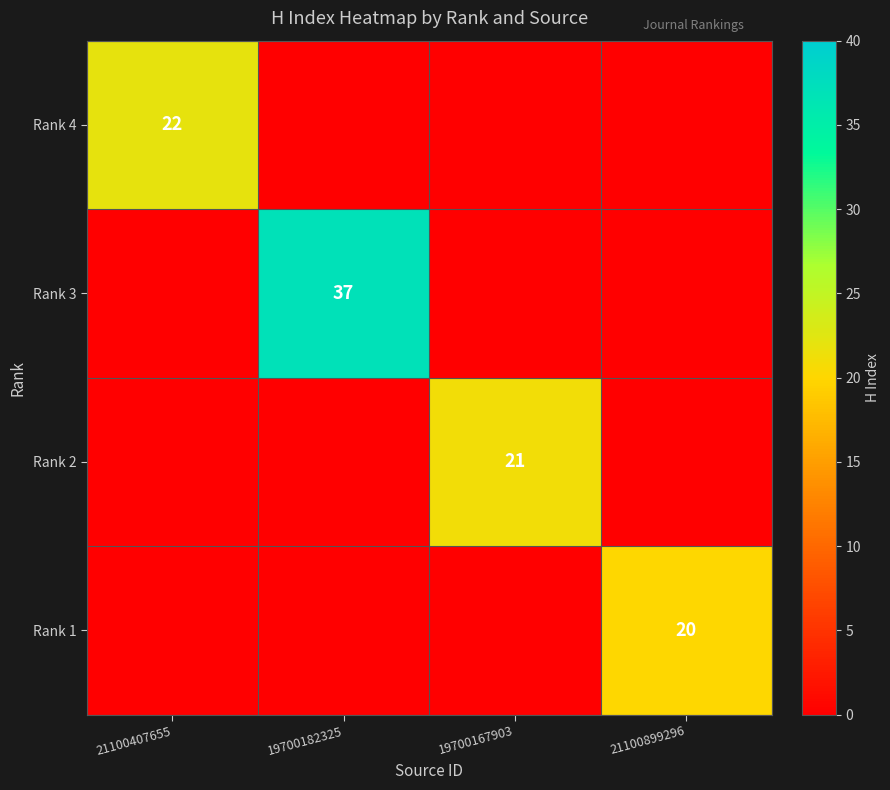

True or false: Rank 3 has a value of 37 at 19700182325.

True